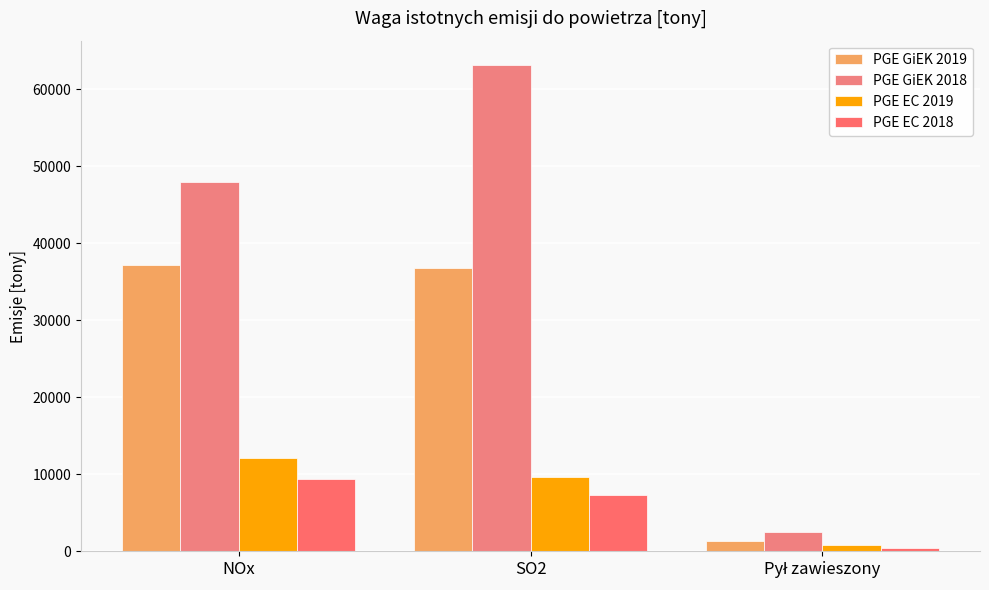

List the labels in order of PGE EC 2018 value, smallest first.

Pył zawieszony, SO2, NOx